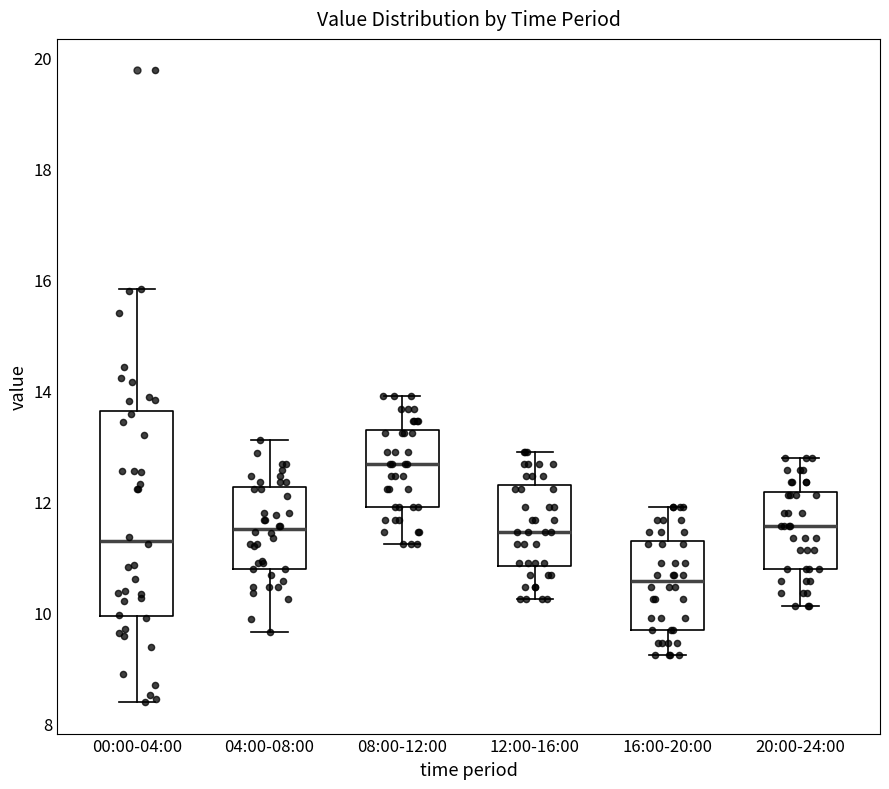

Where does the median line of the box for 08:00-12:00 sit on the y-axis? The values are not printed on the chart, so give them approximately, as read against the axis.

12.6